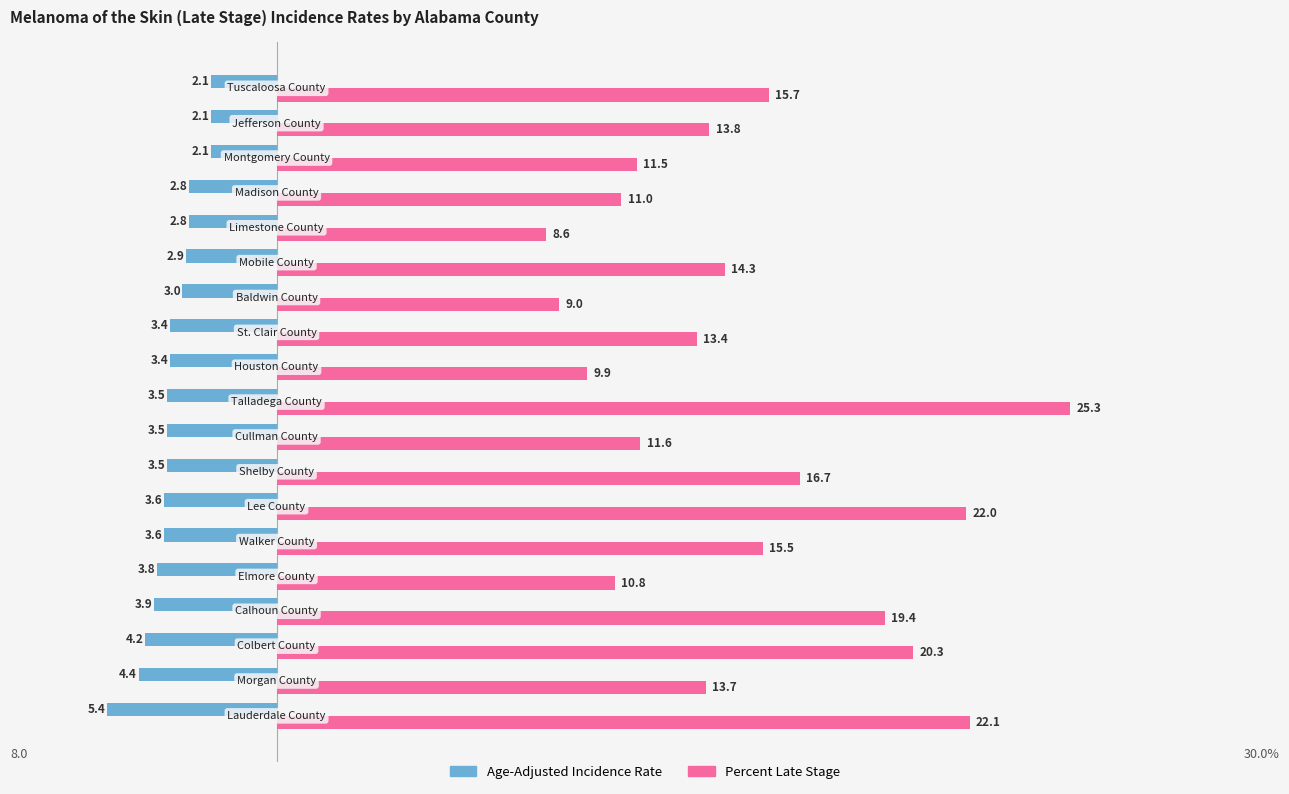

How many series are shown in this chart?

2